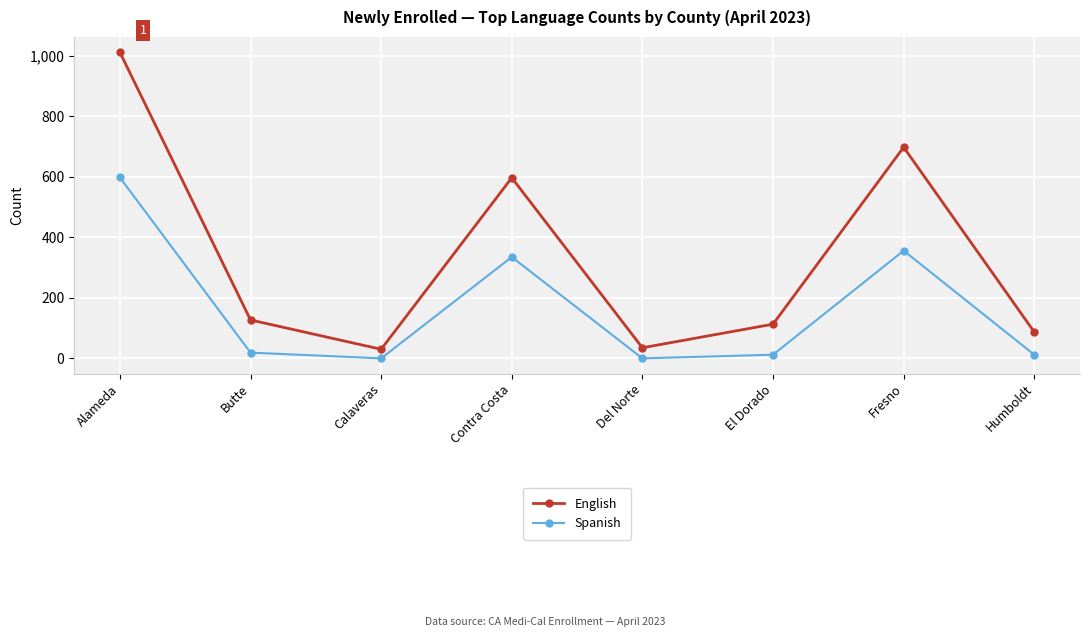

In English, how many points are higher than both neighbors (excluding endpoints)?

2